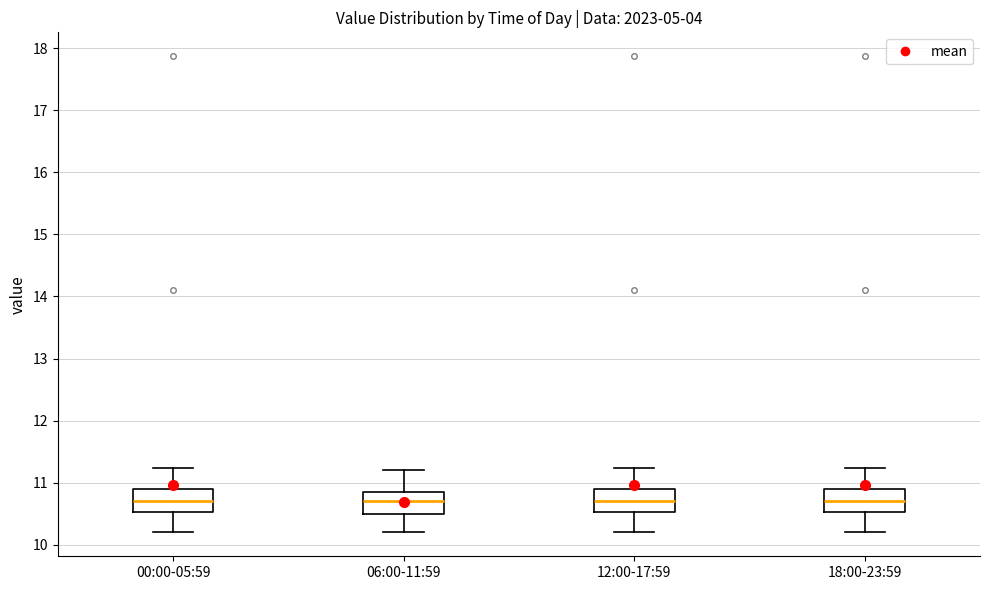

Reading left to right, read every box against the y-axis: the position of its median line, the range the box covers, and the ends of its whiskers. The values are not printed on the chart, so give them approximately, as read against the axis.

00:00-05:59: median 10.7, box 10.5 to 10.9, whiskers 10.2 to 11.2
06:00-11:59: median 10.7, box 10.5 to 10.8, whiskers 10.2 to 11.2
12:00-17:59: median 10.7, box 10.5 to 10.9, whiskers 10.2 to 11.2
18:00-23:59: median 10.7, box 10.5 to 10.9, whiskers 10.2 to 11.2